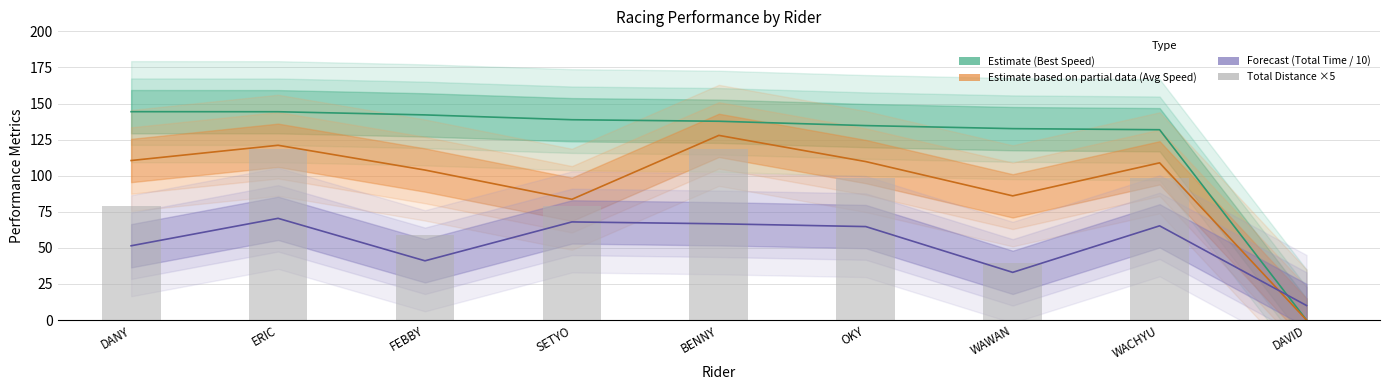

What is the sum of all values?

691.2